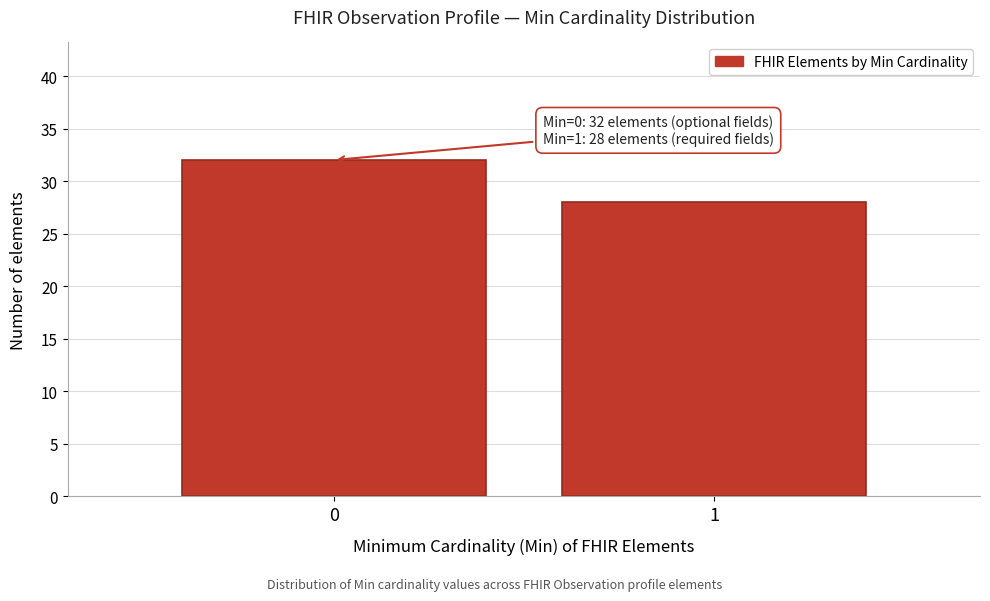

Reading left to right, extract all data points from this chart.

0=32	1=28